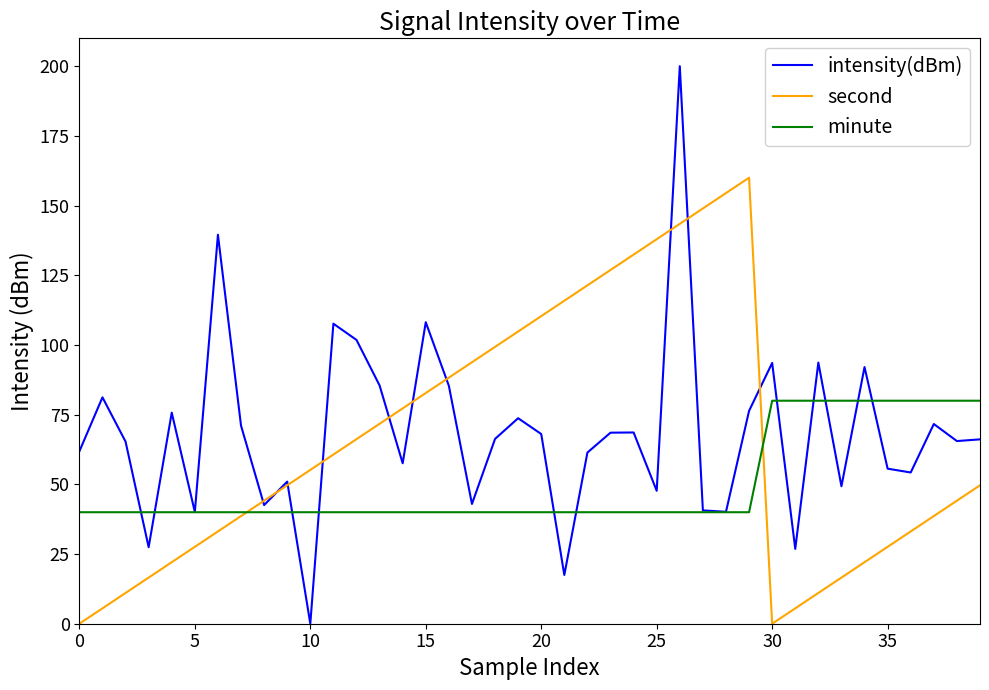

What are all the series names shown in the legend?

intensity(dBm), second, minute